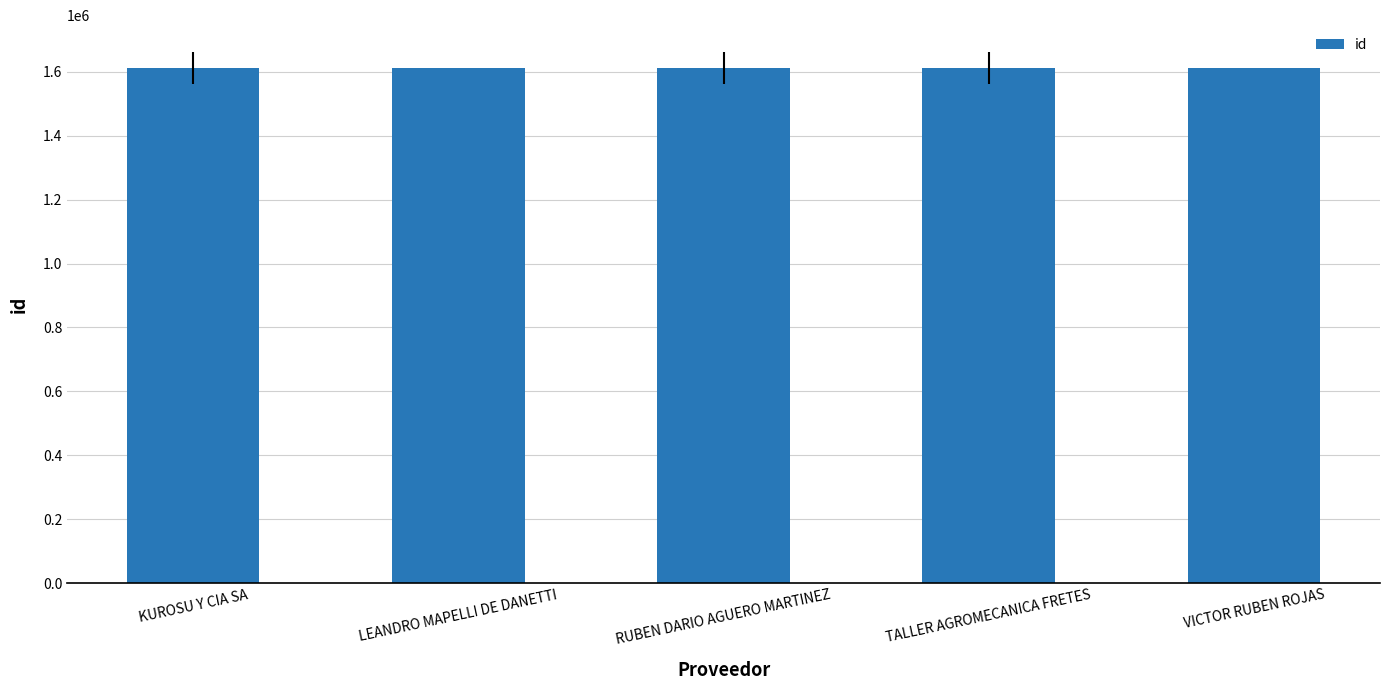

Approximately how many times larger is the value at KUROSU Y CIA SA compared to VICTOR RUBEN ROJAS?

1.0